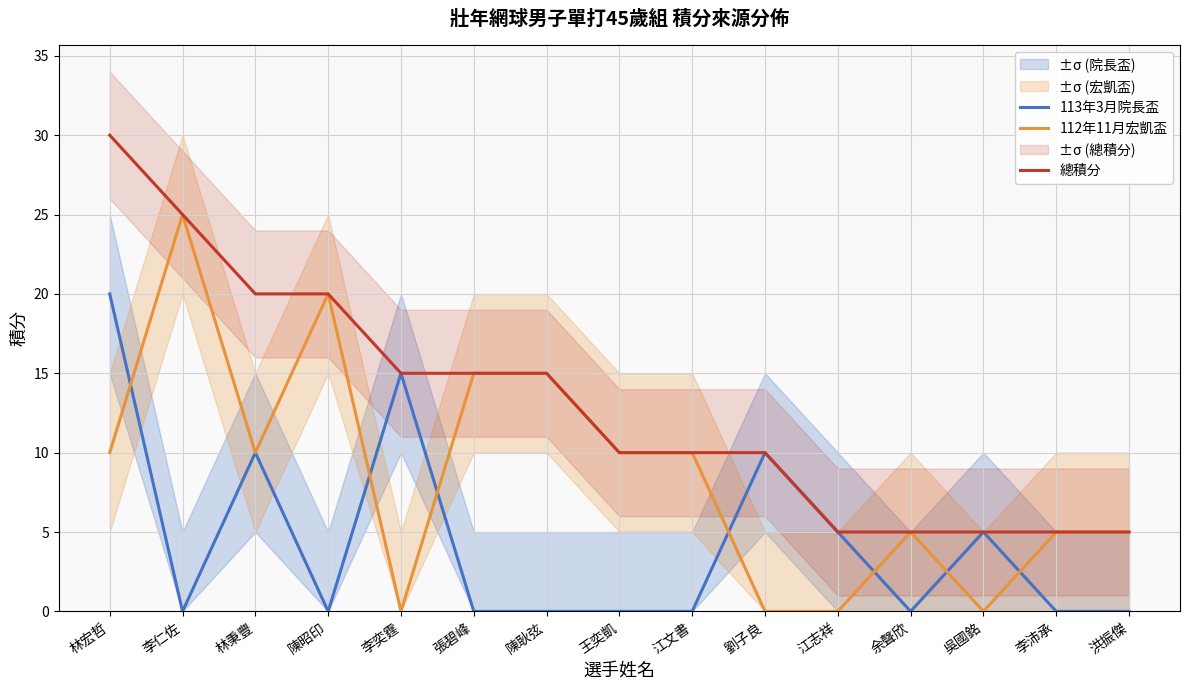

Reading left to right, what are all the values shown in this chart?

113年3月院長盃: 20	0	10	0	15	0	0	0	0	10	5	0	5	0	0
112年11月宏凱盃: 10	25	10	20	0	15	15	10	10	0	0	5	0	5	5
總積分: 30	25	20	20	15	15	15	10	10	10	5	5	5	5	5